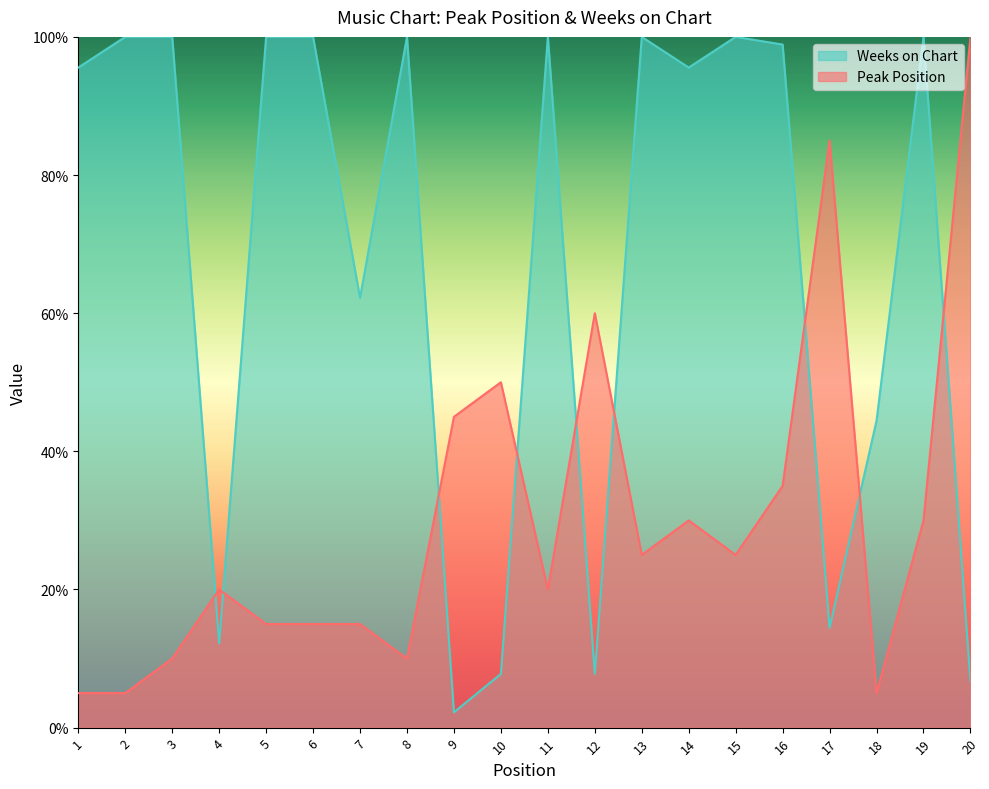

Does the chart have visible grid lines?

No